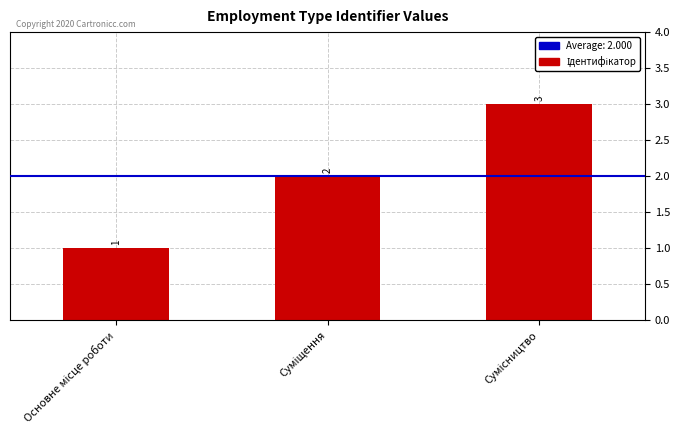

What is the value of the 1st bar from the left?

1